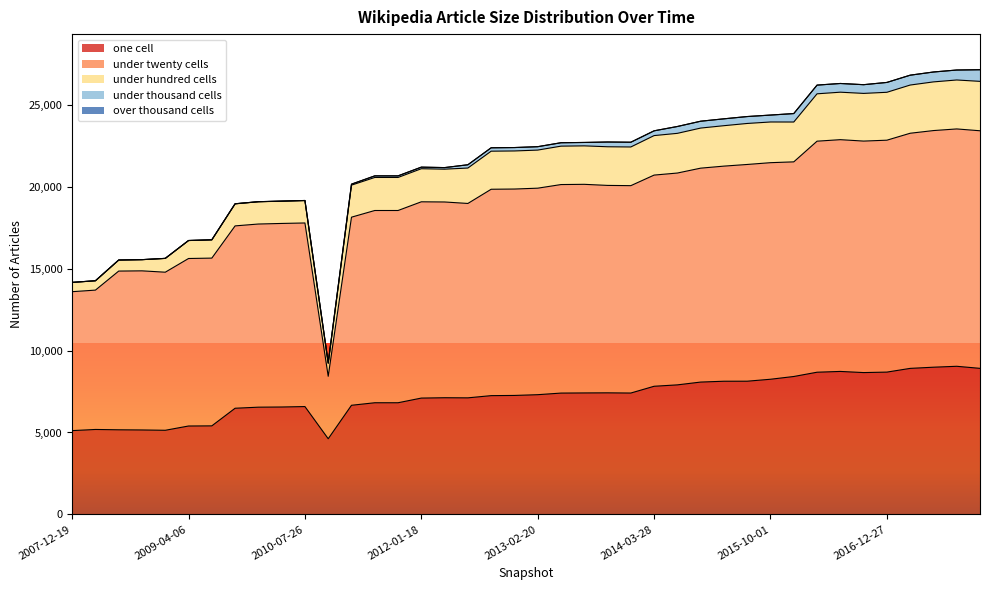

At which category does under_twenty_cells reach its first local valley?

2008-12-17